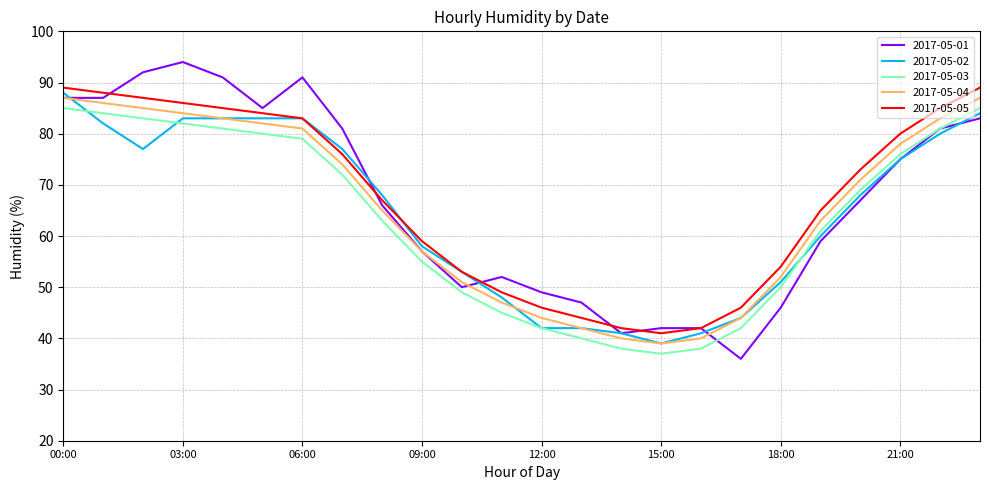

What is the smallest value displayed?

36